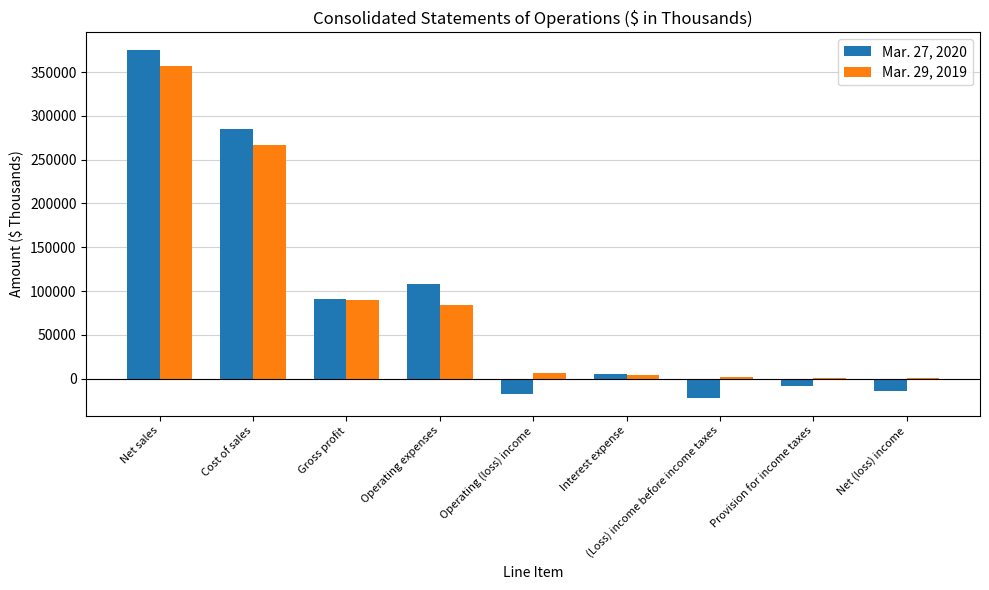

What is the greatest value displayed?

375431